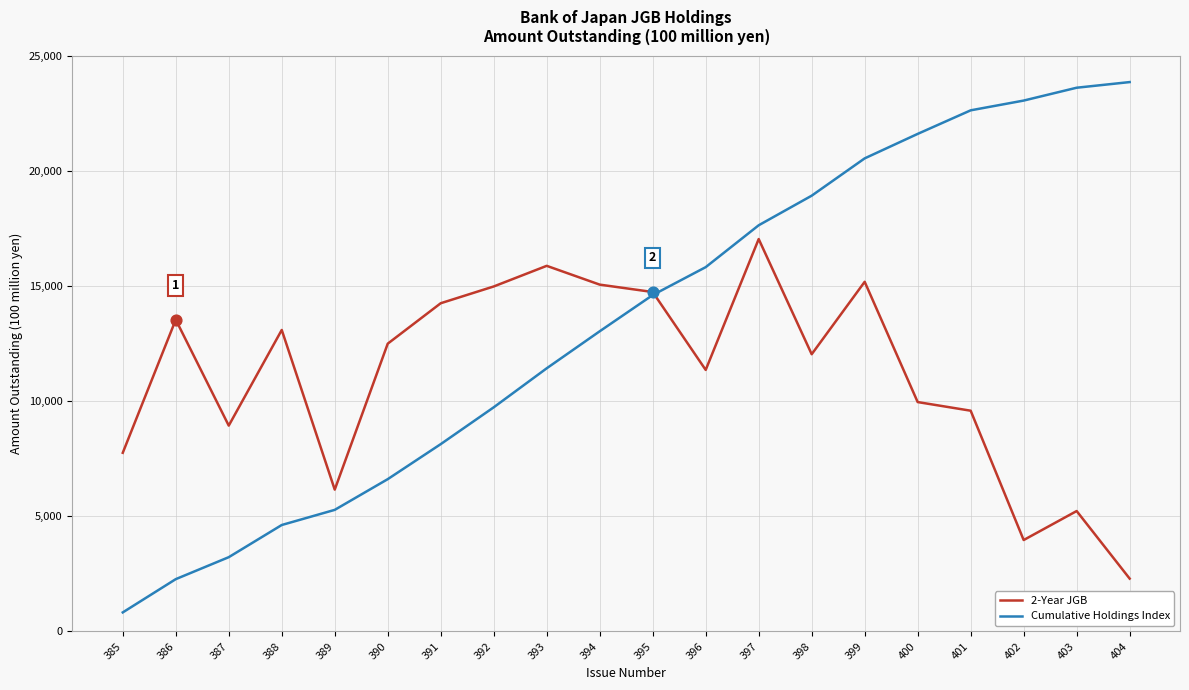

What is the spread (max minus min) of values at 392?

5247.5